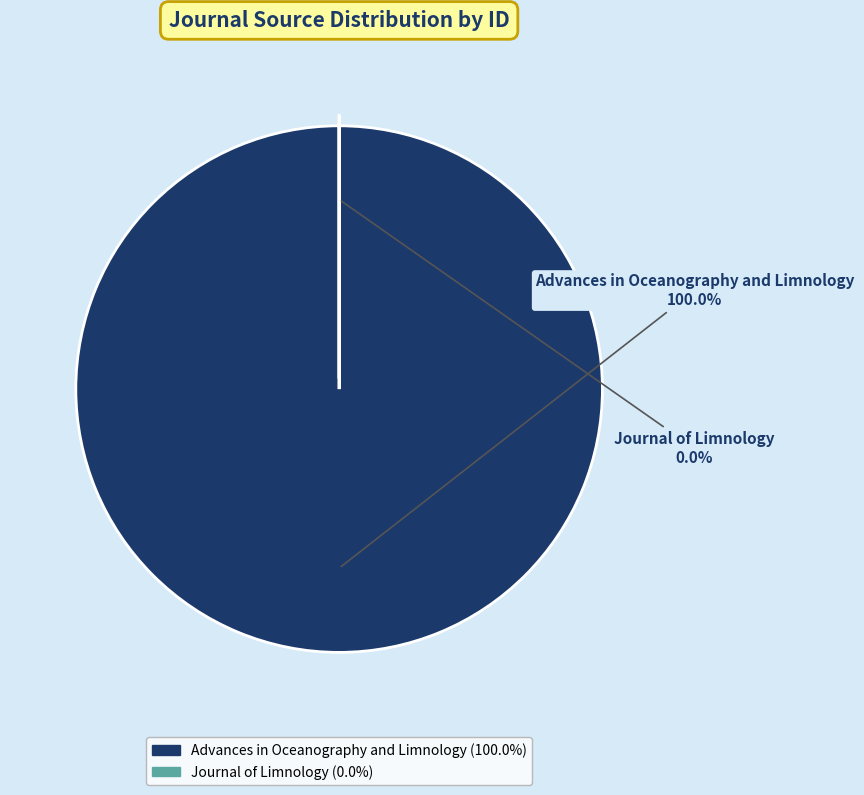

Which category has the biggest portion of the pie?

Advances in Oceanography and Limnology